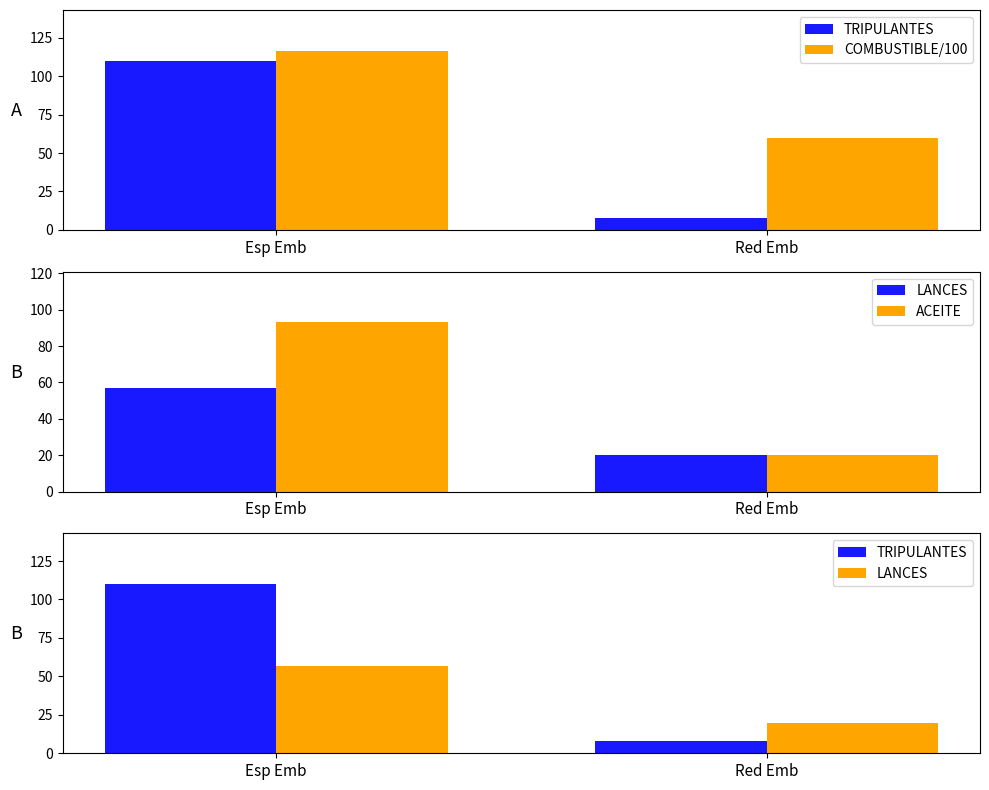

What is the difference between the highest and lowest values at Red Emb?

52.0